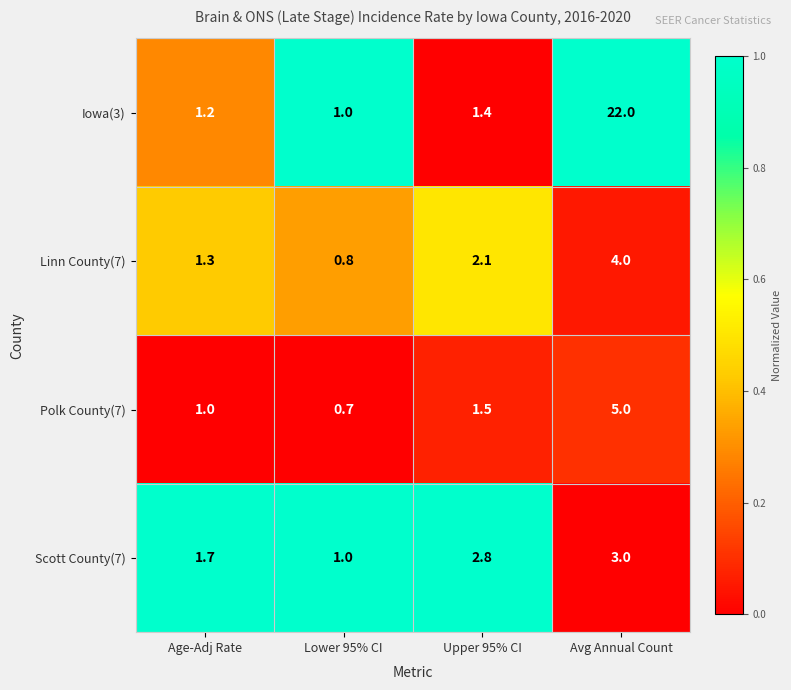

Count the number of categories in the chart.

4